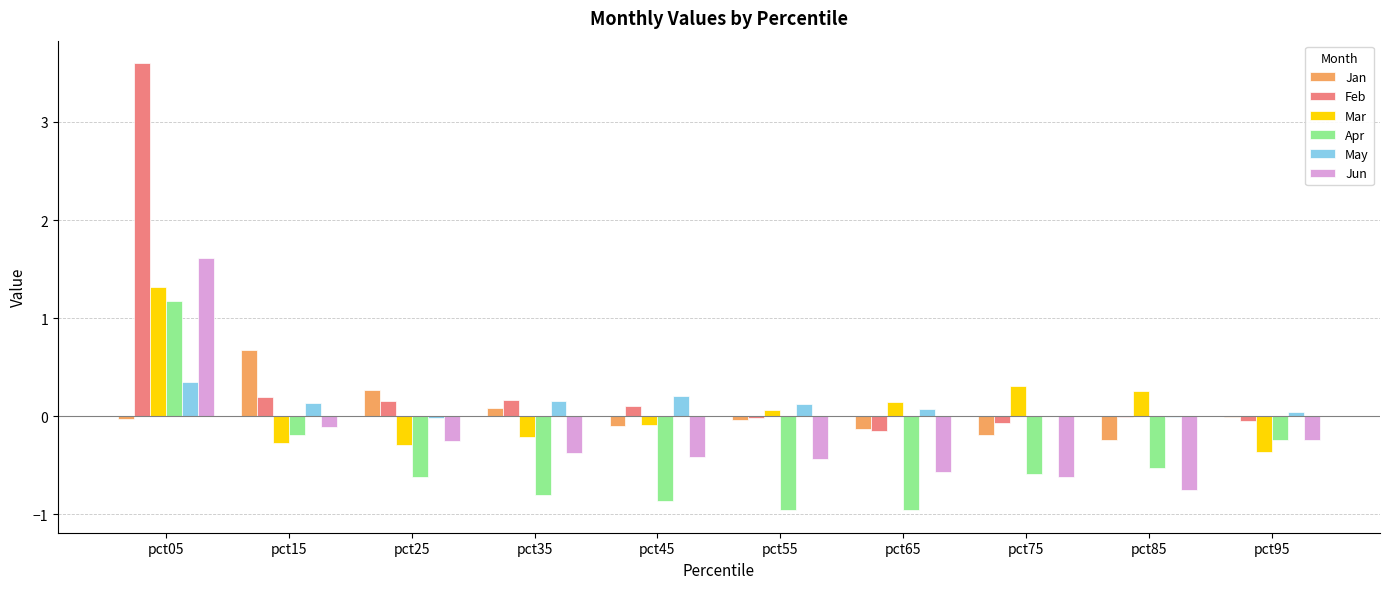

What is the average value of the Mar series?

0.1